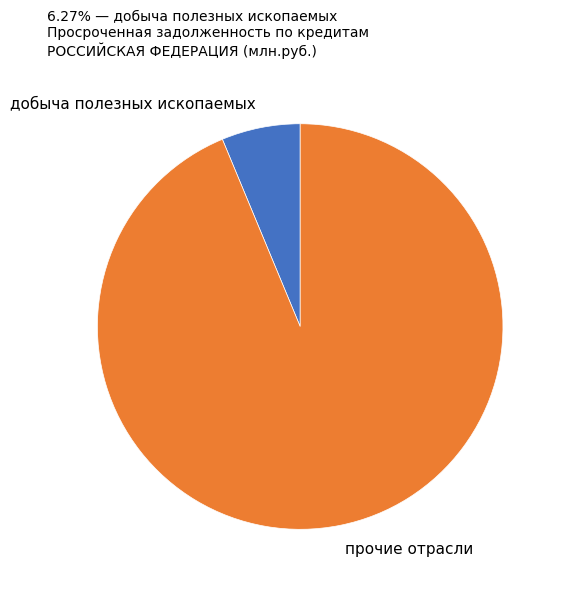

Count the number of slices in the pie.

2